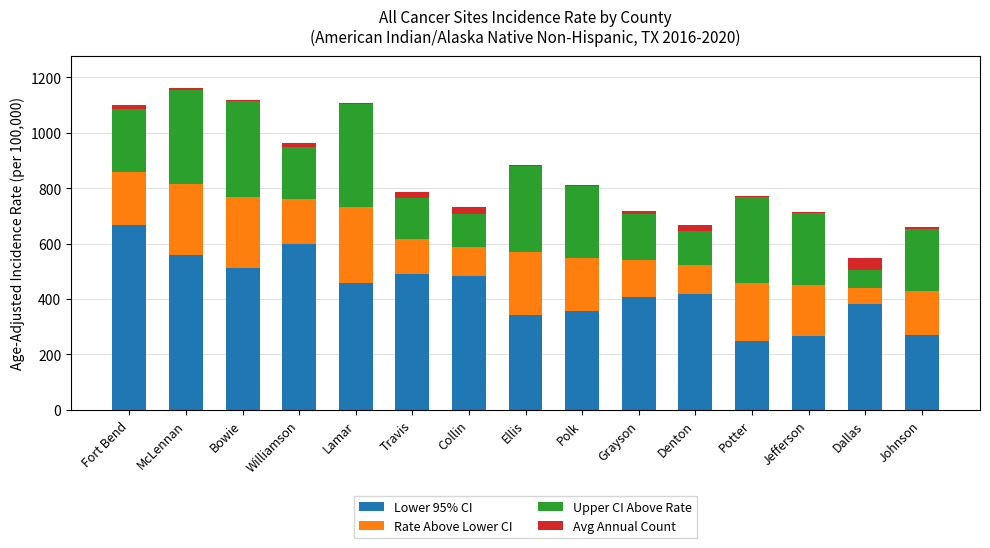

What is the highest value of the Lower 95% CI series?

666.2